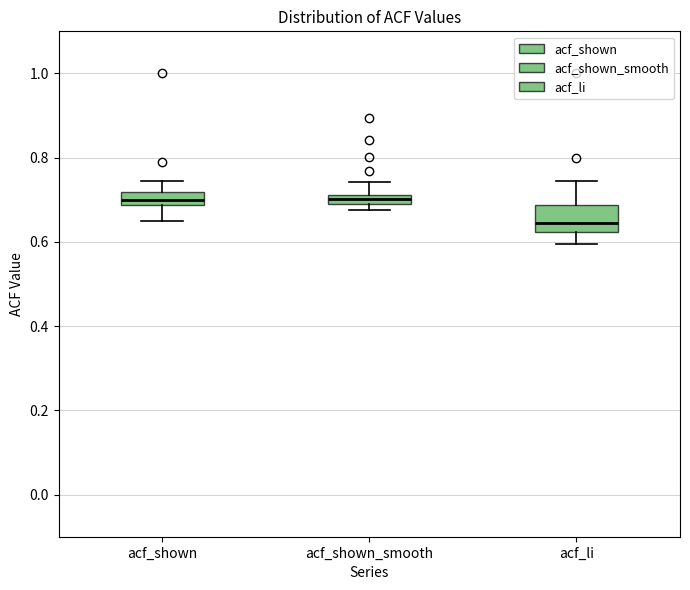

Which box has the lowest median line?

acf_li